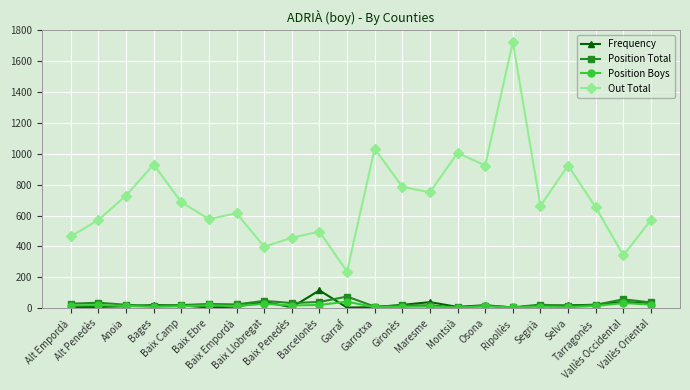

Which series has the largest range (max minus min)?

Out Total